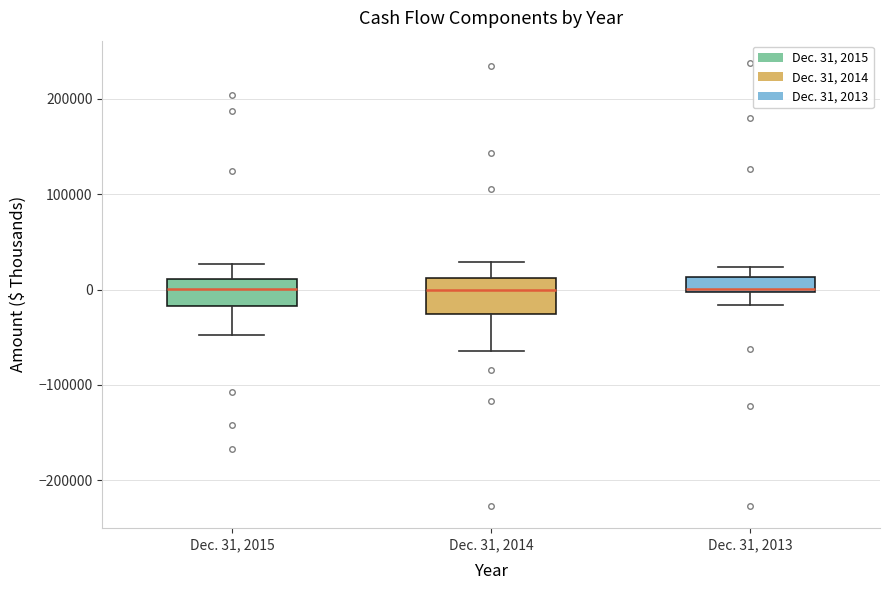

Reading left to right, read every box against the y-axis: the position of its median line, the range the box covers, and the ends of its whiskers. The values are not printed on the chart, so give them approximately, as read against the axis.

Dec. 31, 2015: median 0, box -20000 to 10000, whiskers -50000 to 30000
Dec. 31, 2014: median 0, box -30000 to 10000, whiskers -70000 to 30000
Dec. 31, 2013: median 0 (just above the box's lower edge), box 0 to 10000, whiskers -20000 to 20000